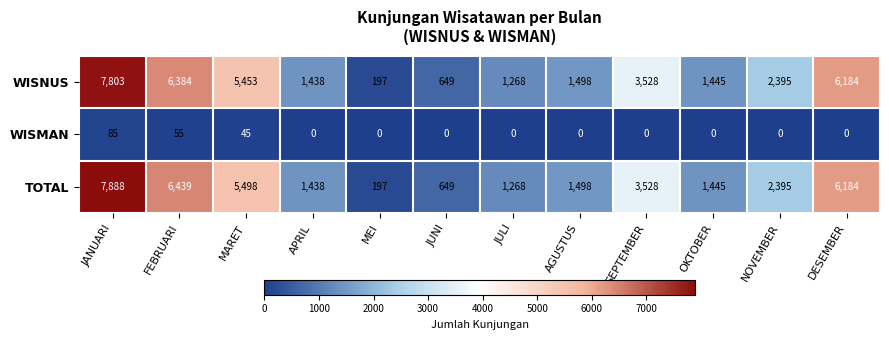

The WISNUS series shows 59 at MEI. True or false?

False